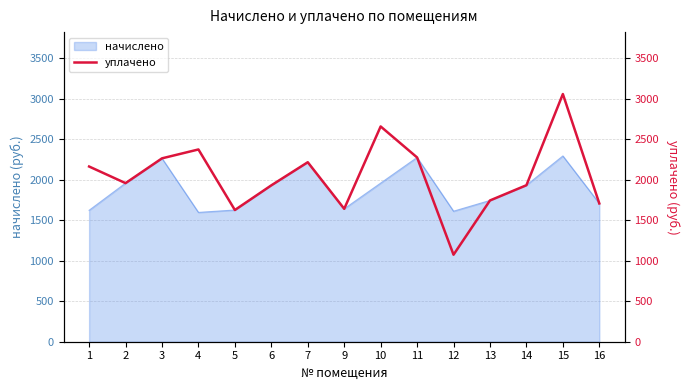

What is the highest value of the начислено series?

2293.3